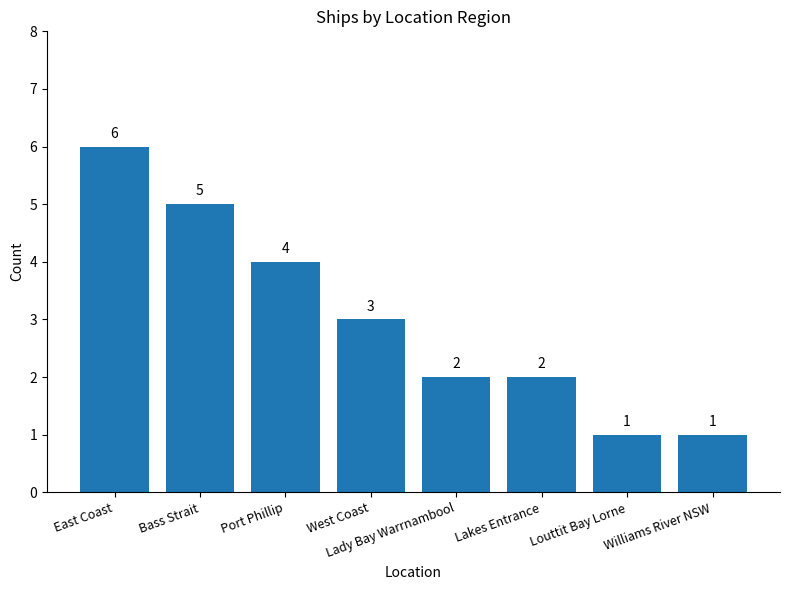

Count the values in the range 2 to 5.

5